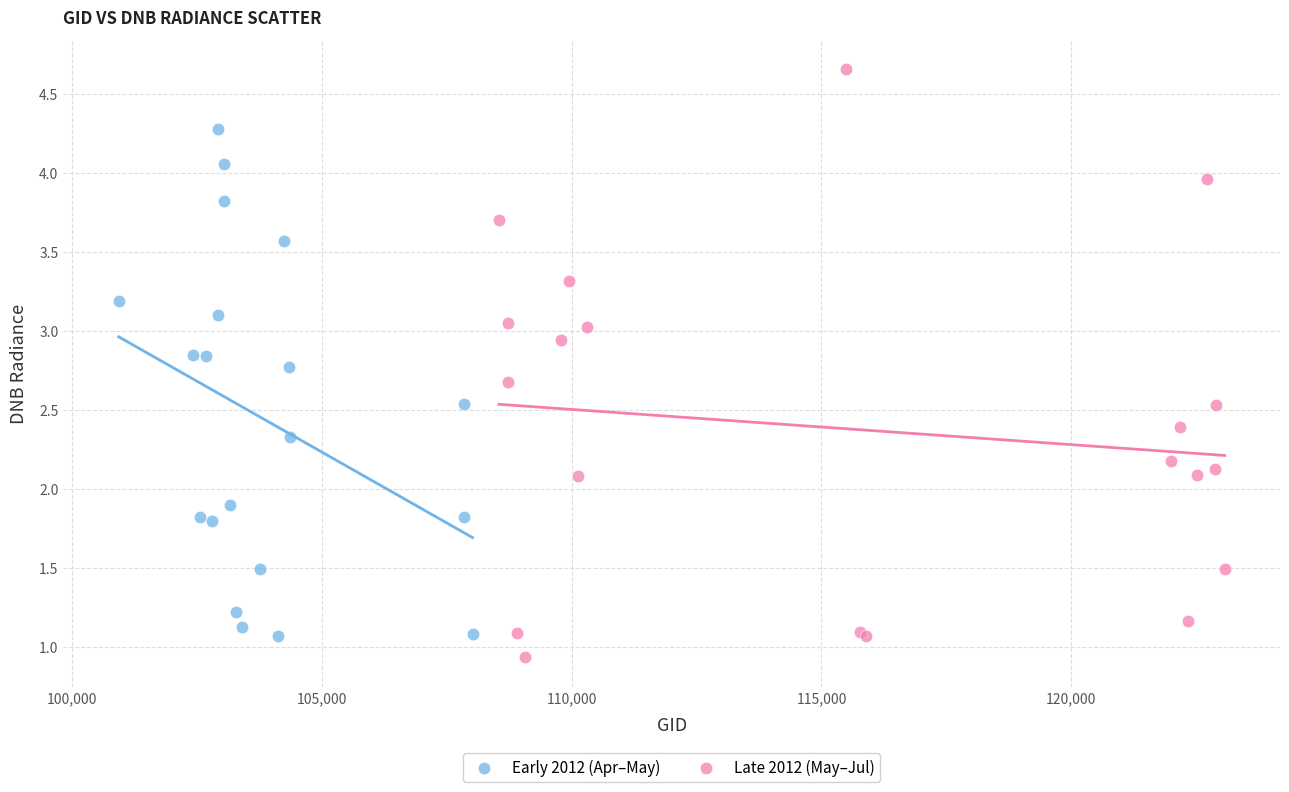

Which series reaches the maximum Y coordinate?

Late 2012 (May–Jul)